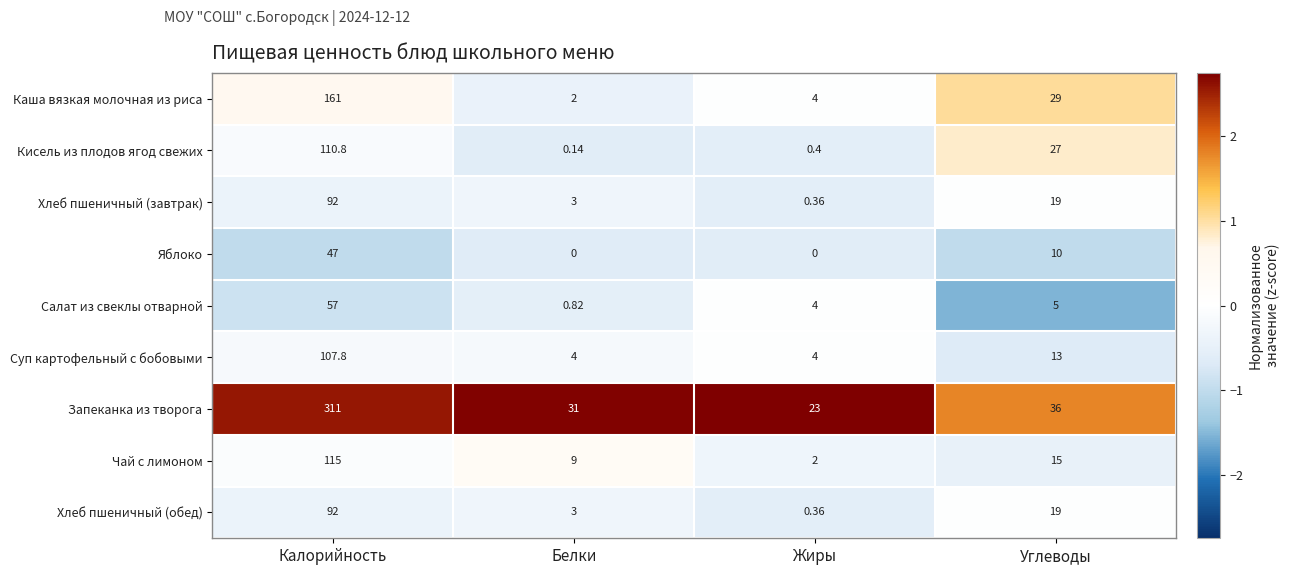

Which category has the lowest value in the Каша вязкая молочная из риса series?

Белки